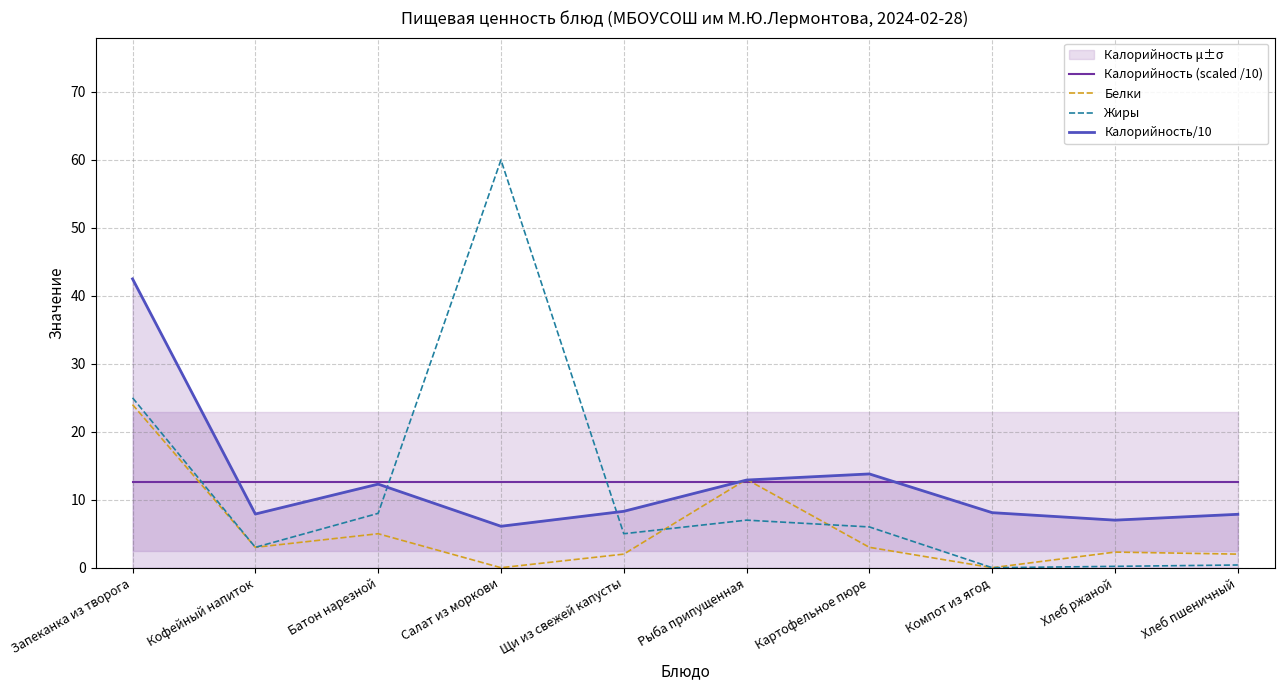

Where do Белки and Жиры first cross each other?

Щи из свежей капусты and Рыба припущенная